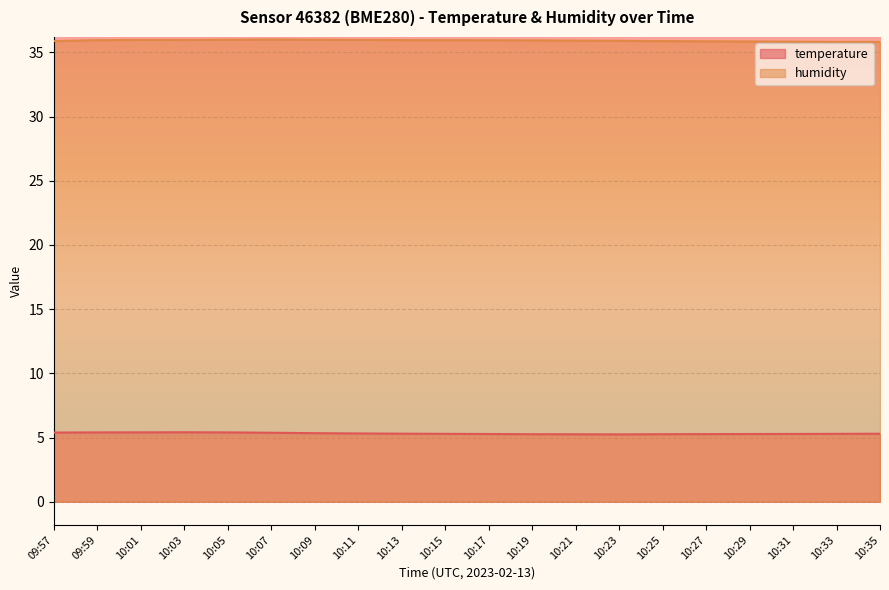

Reading right to left, what are all the values shown in this chart?

temperature: 10:35=5.3	10:33=5.3	10:31=5.3	10:29=5.3	10:27=5.3	10:25=5.3	10:23=5.2	10:21=5.3	10:19=5.3	10:17=5.3	10:15=5.3	10:13=5.3	10:11=5.3	10:09=5.3	10:07=5.4	10:05=5.4	10:03=5.4	10:01=5.4	09:59=5.4	09:57=5.4
humidity: 10:35=35.8	10:33=35.8	10:31=35.8	10:29=35.9	10:27=35.9	10:25=35.9	10:23=35.9	10:21=35.9	10:19=35.9	10:17=35.9	10:15=36.0	10:13=36.0	10:11=36.0	10:09=36.0	10:07=36.0	10:05=36.0	10:03=36.0	10:01=36.0	09:59=36.0	09:57=35.9